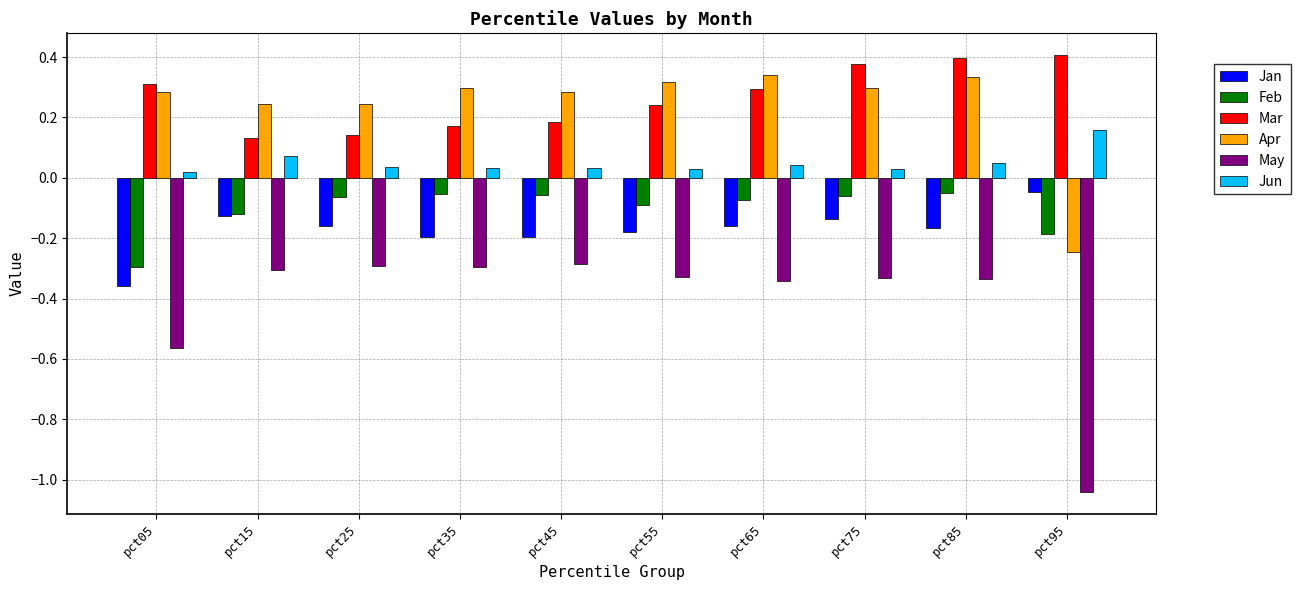

The value of Feb at pct25 is -0.1. True or false?

True